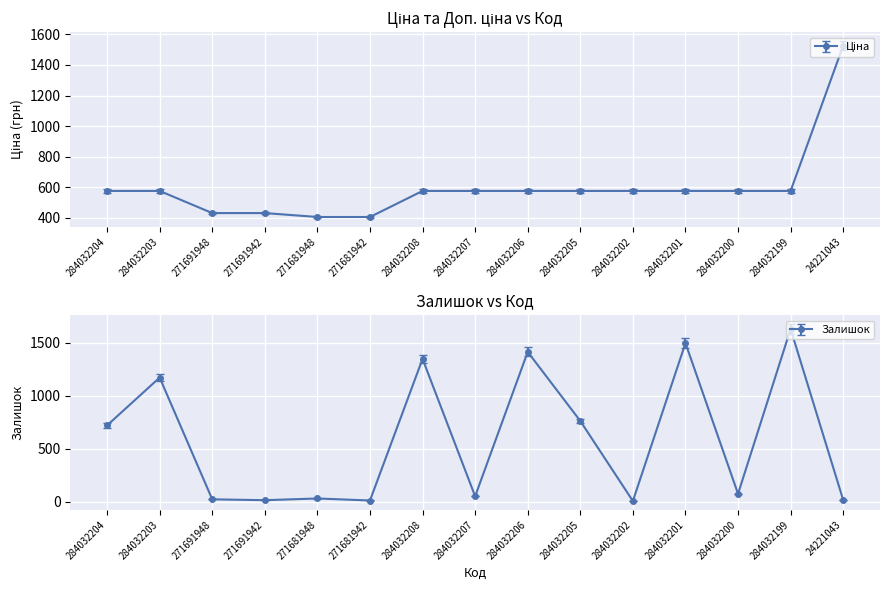

Which series has the widest spread of values?

Залишок